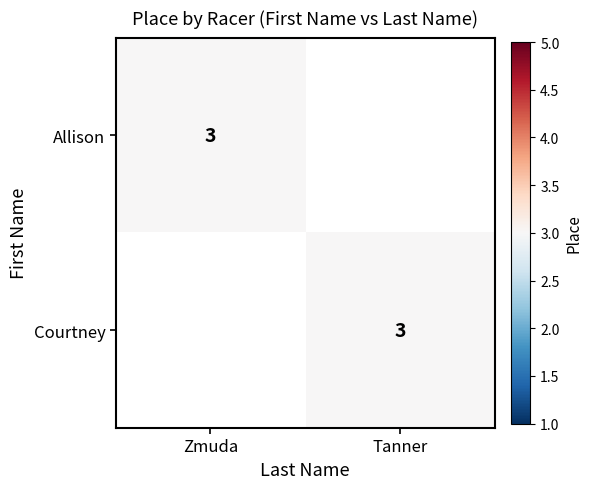

True or false: Courtney has a value of 1 at Tanner.

False